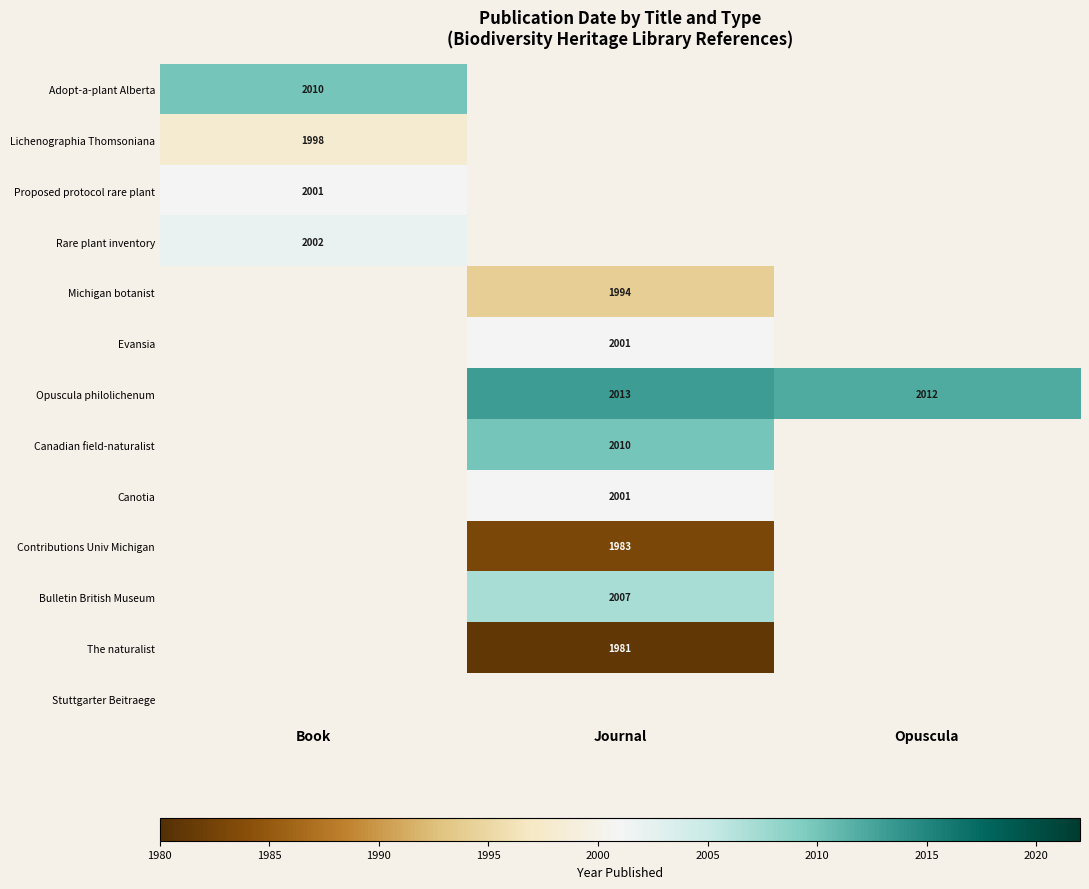

At how many categories does at least one series exceed 1989?

3